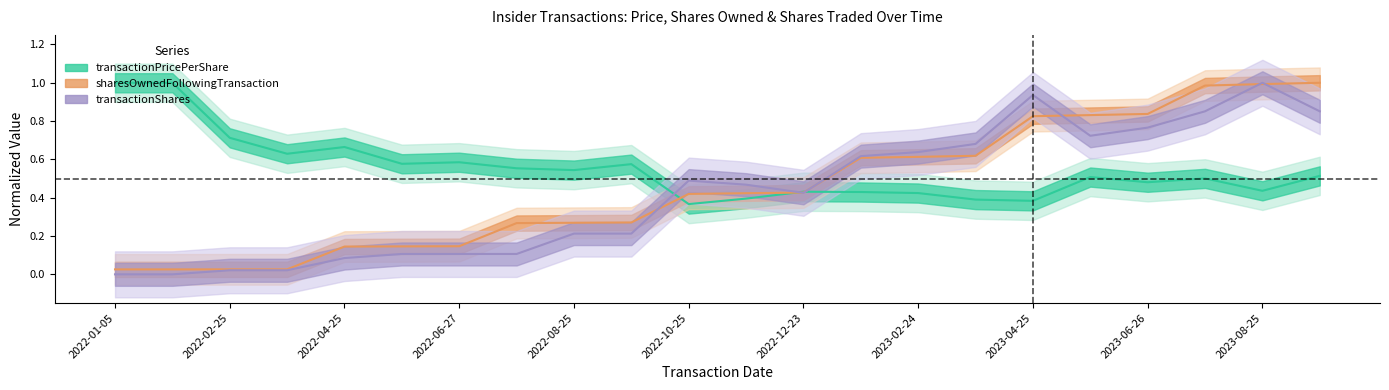

What is the difference between the second highest and second lowest values in the transactionPricePerShare series?

0.6